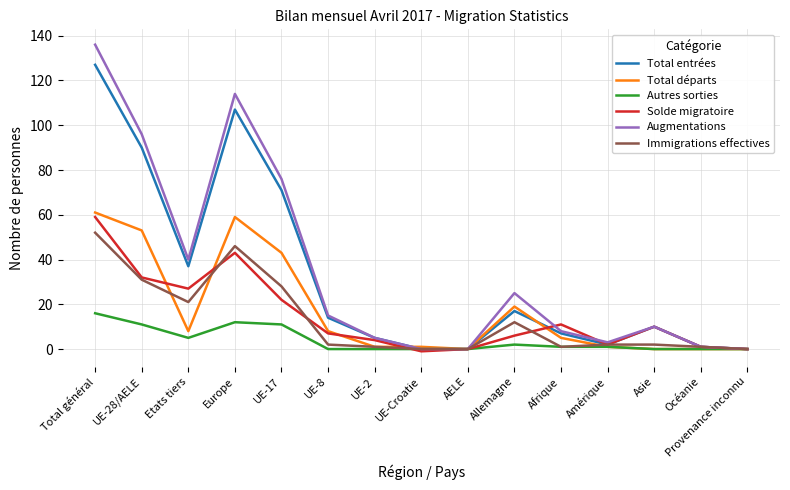

At which label is Total entrées closest to 63?

UE-17